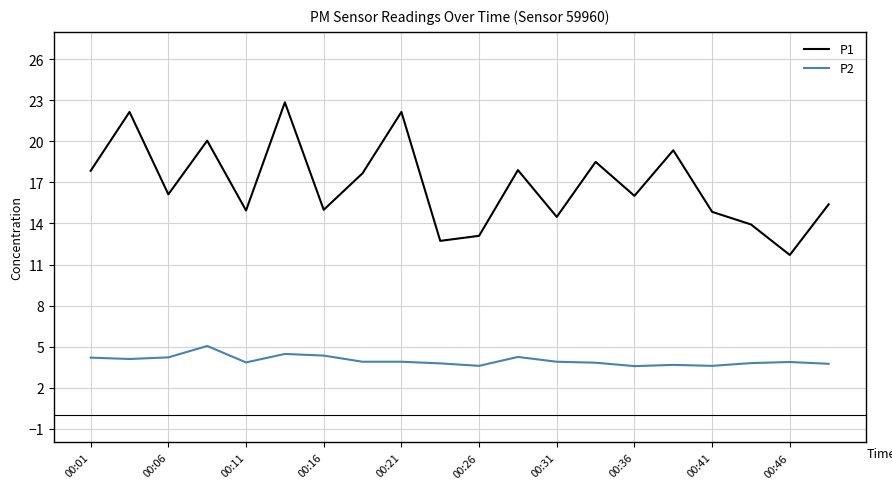

Which series has the largest range (max minus min)?

P1